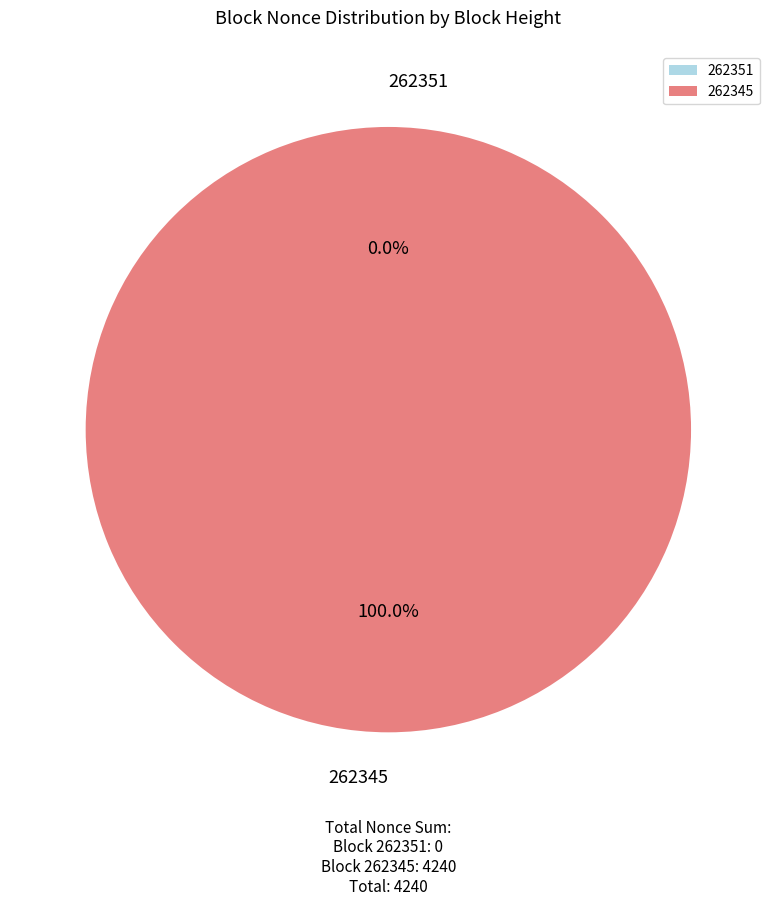

Is the sum of 262351 and 262345 greater than half?

Yes